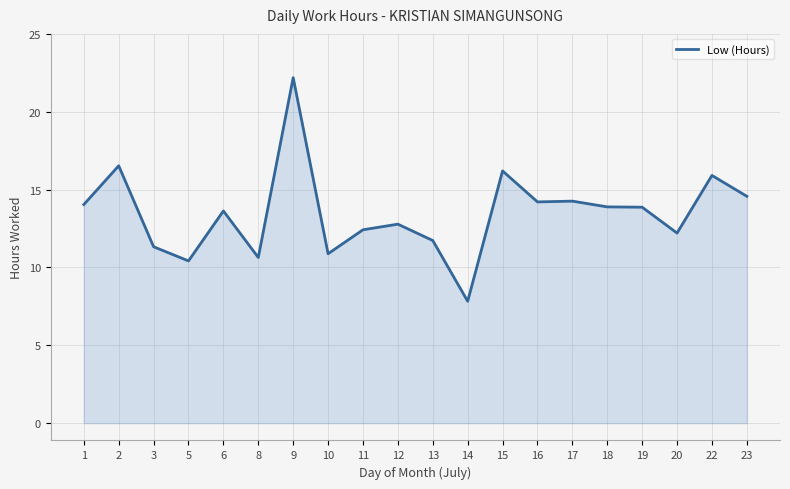

True or false: the data shows 15.9 at 22.

True